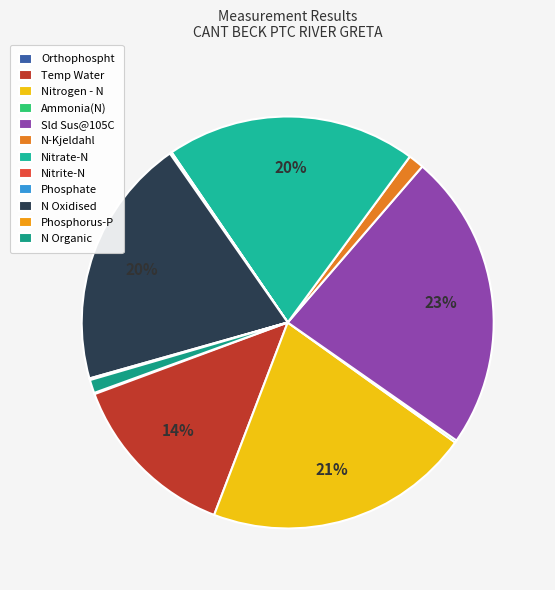

To the nearest percent, what is the difference between the largest and smallest slice percentages?

23%